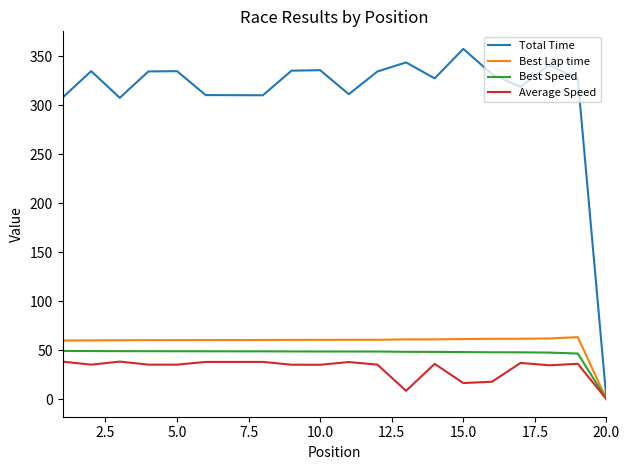

Rank the series by their maximum value, from highest to lowest.

Total Time, Best Lap time, Best Speed, Average Speed